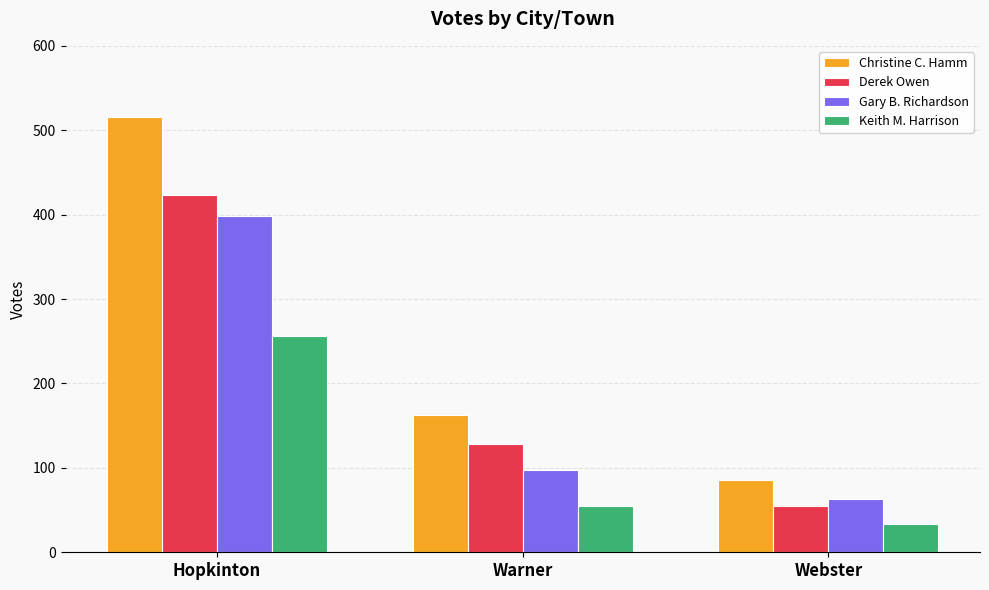

Reading left to right, extract all data points from this chart.

Christine C. Hamm: 516	163	86
Derek Owen: 423	128	55
Gary B. Richardson: 398	98	63
Keith M. Harrison: 256	55	34